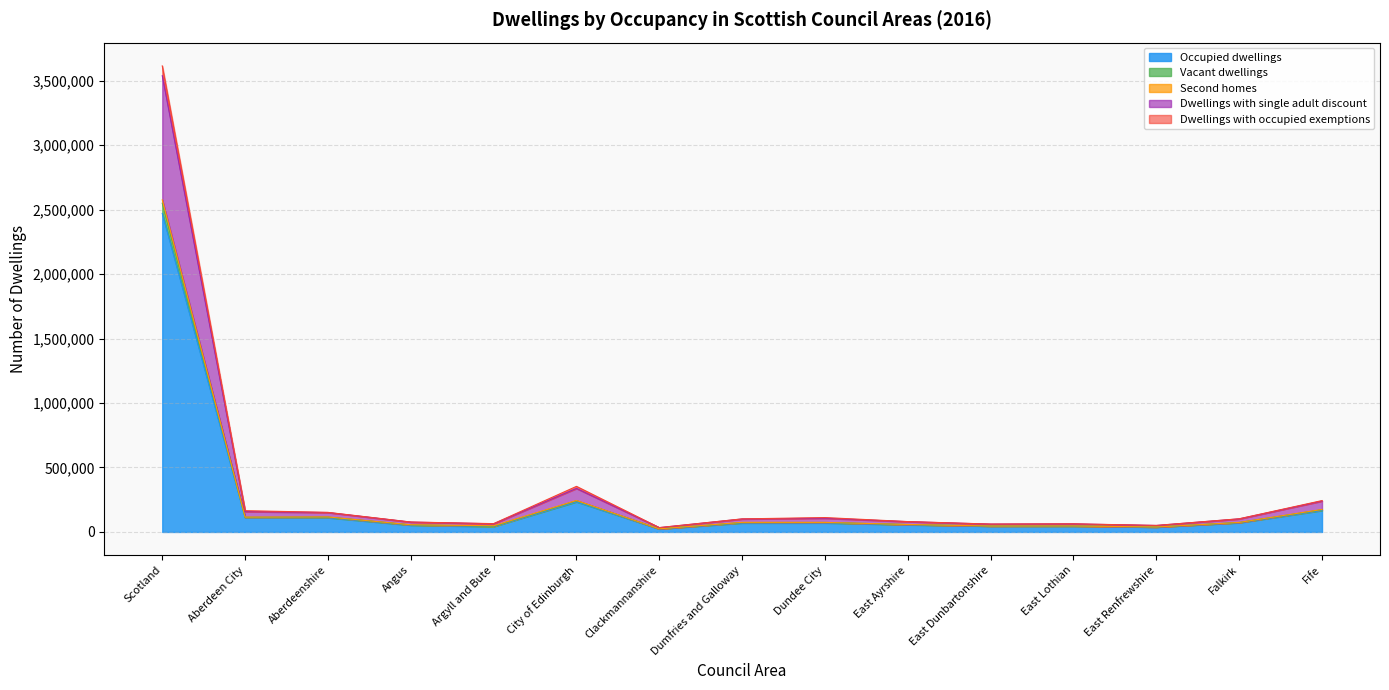

What is the value of the Occupied dwellings point at the 14th from the left?

71779